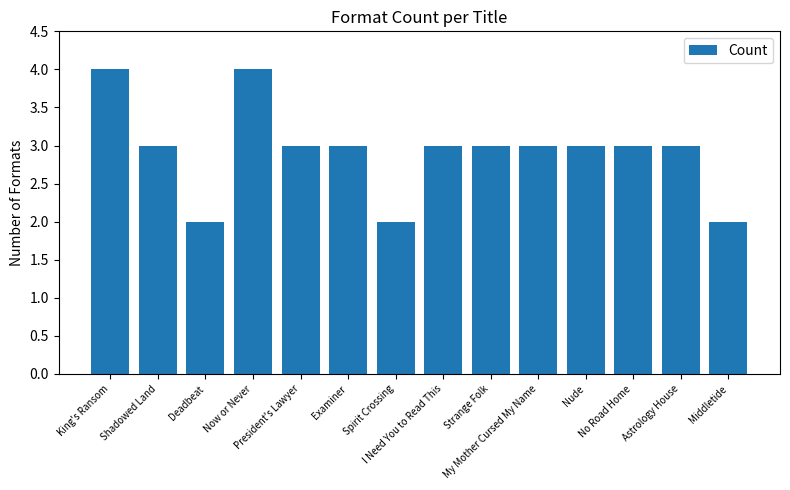

Count the number of data series in this chart.

1